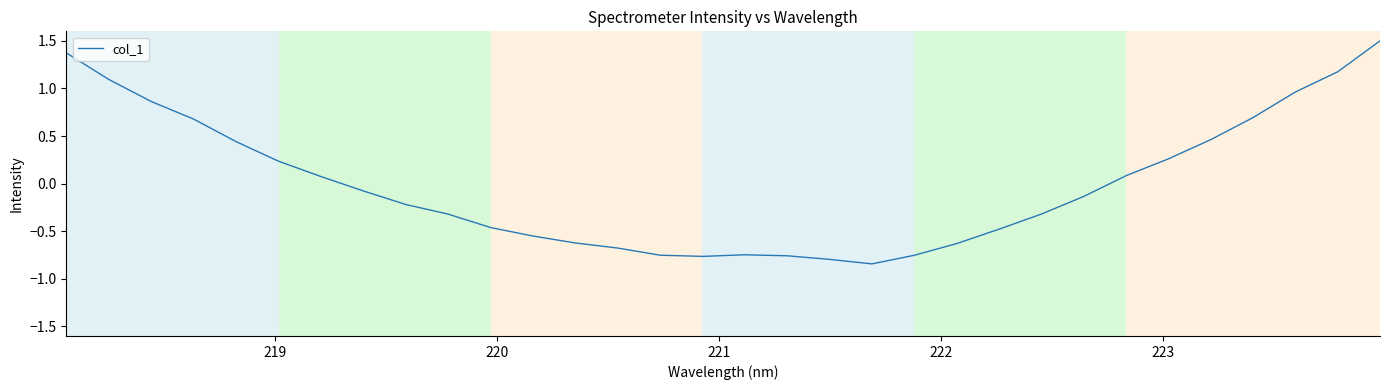

Is this an area chart (filled region under the line)?

No